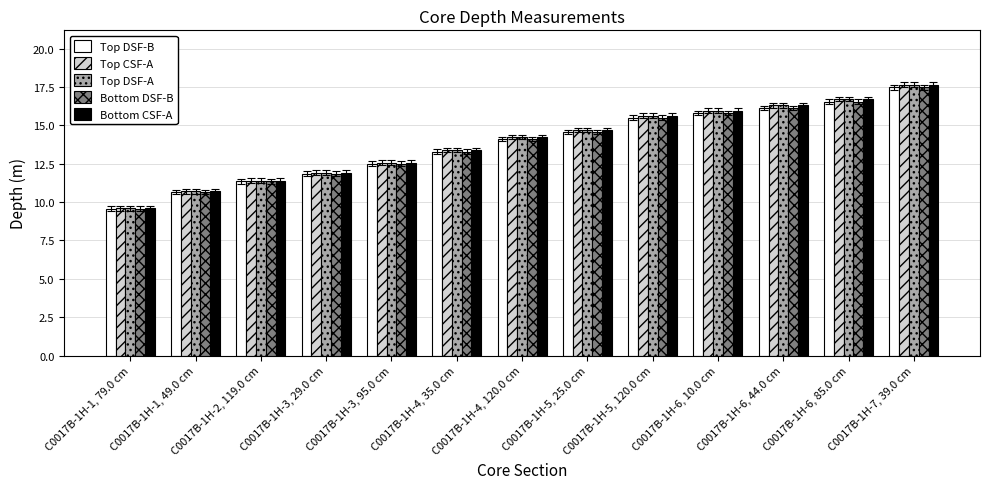

What is the label of the 11th bar from the left?

C0017B-1H-6, 44.0 cm